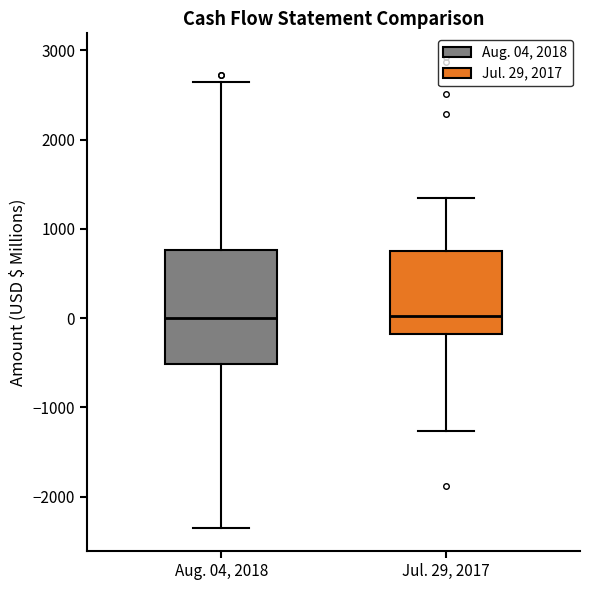

Comparing the boxes themselves (not the whiskers), which one is the tallest?

Aug. 04, 2018